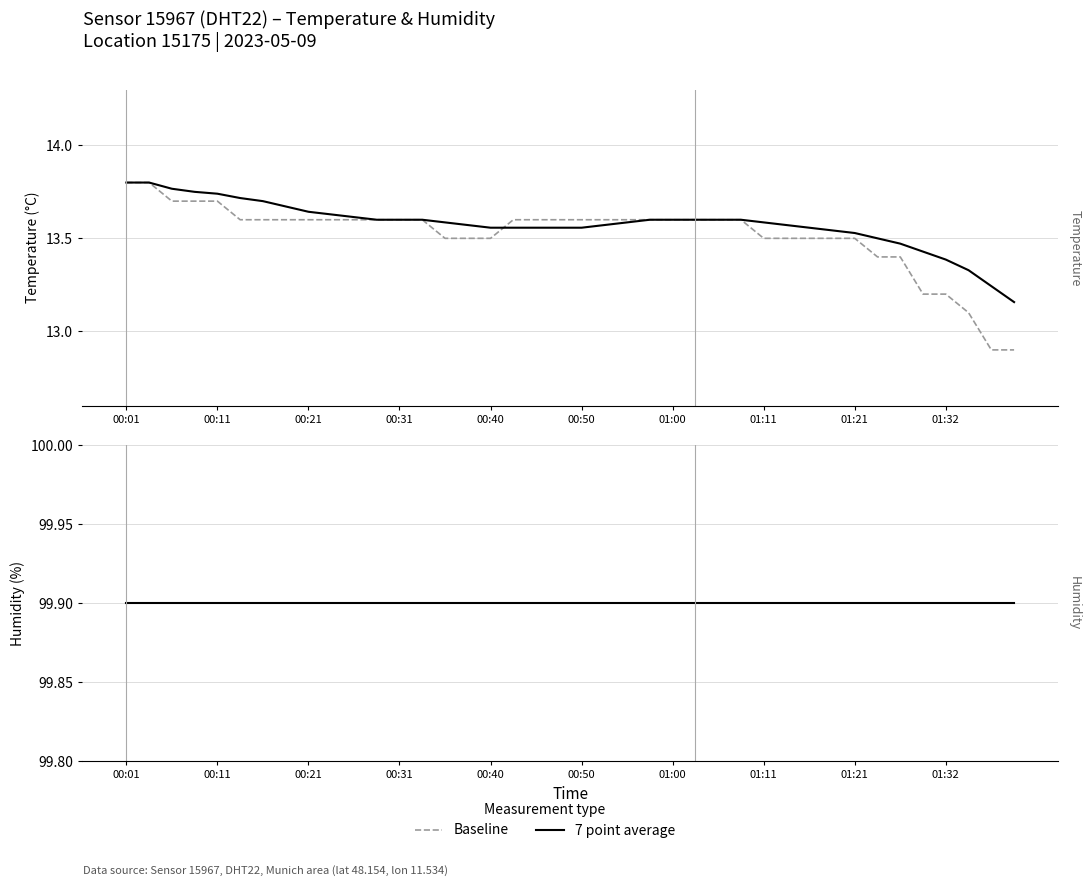

Where is the data nearest to the value 13?

01:34